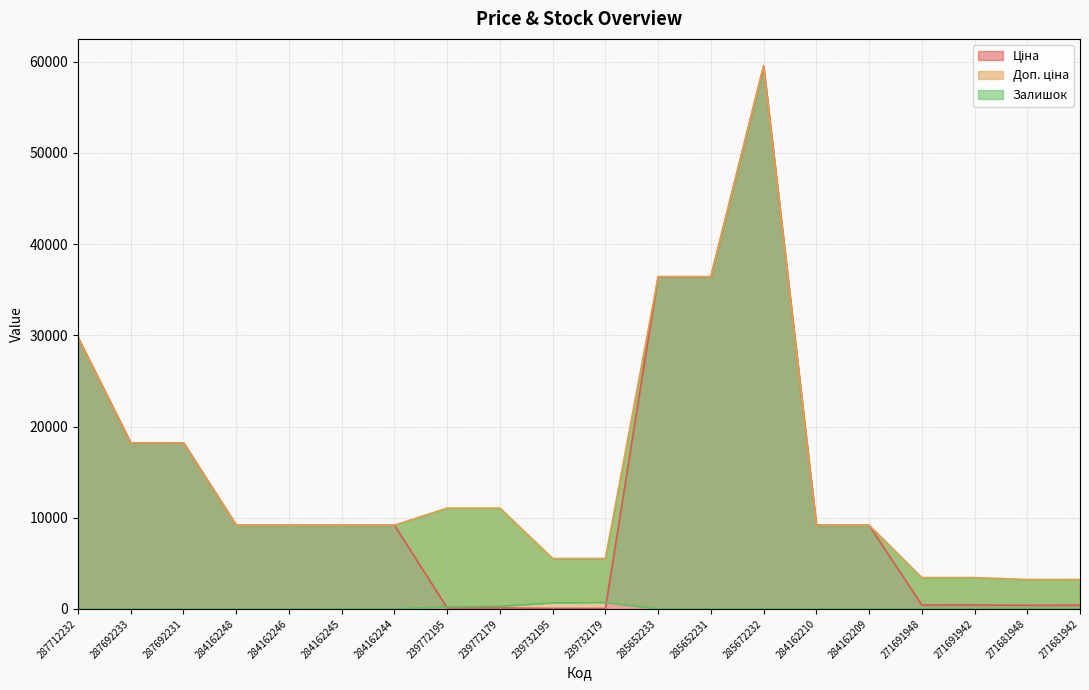

Is the value of Ціна at 239772179 greater than the value of Залишок at 287692231?

Yes